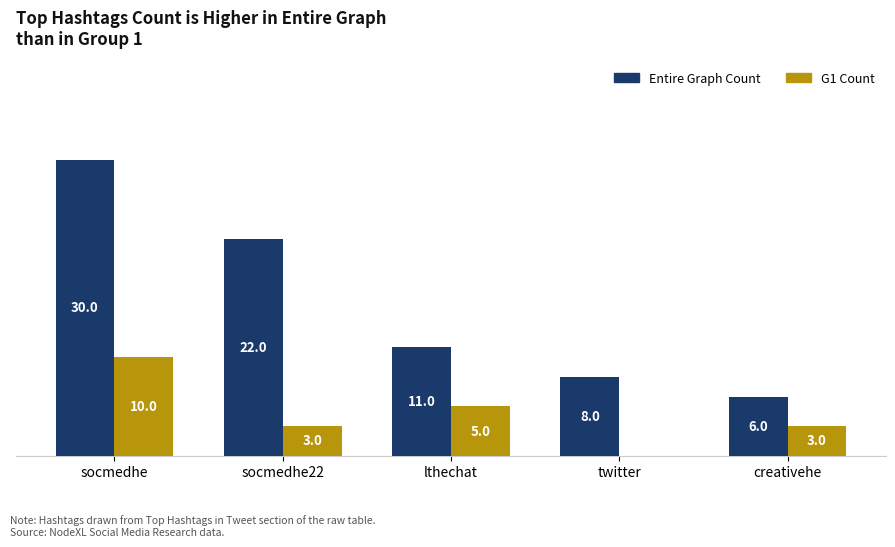

At which category is the sum across all series the highest?

socmedhe